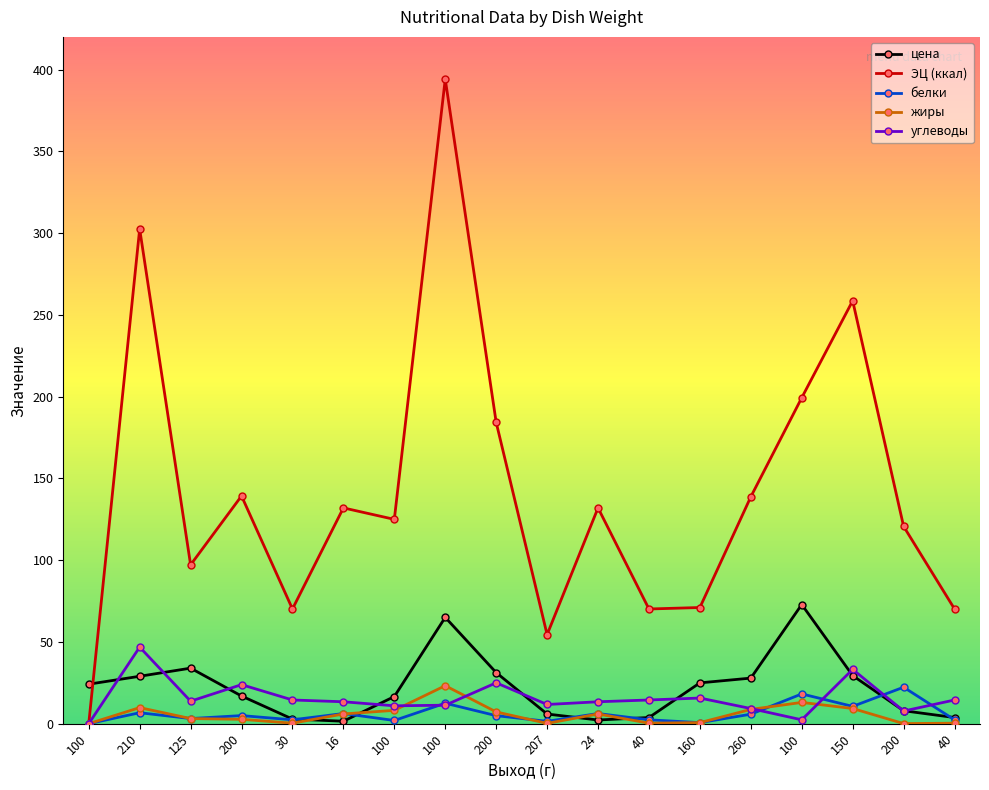

How many lines are shown in the chart?

5